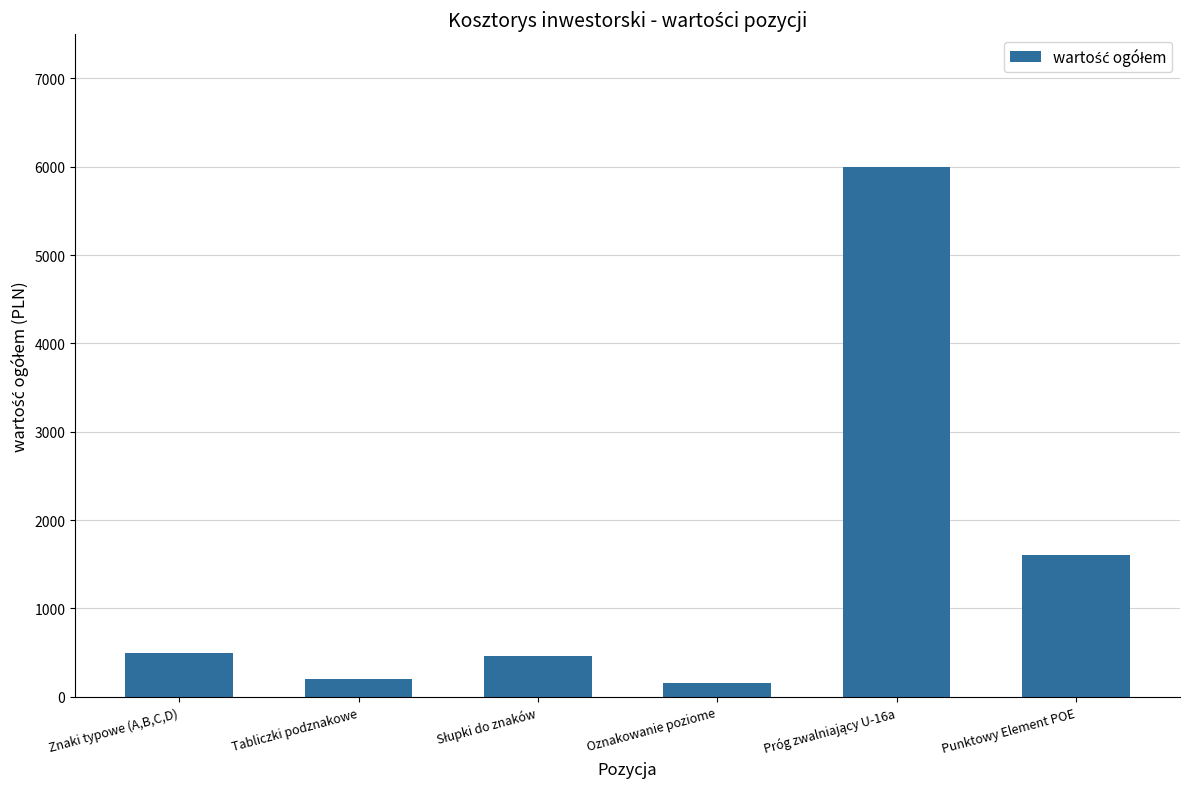

What is the maximum value shown in the chart?

6000.0